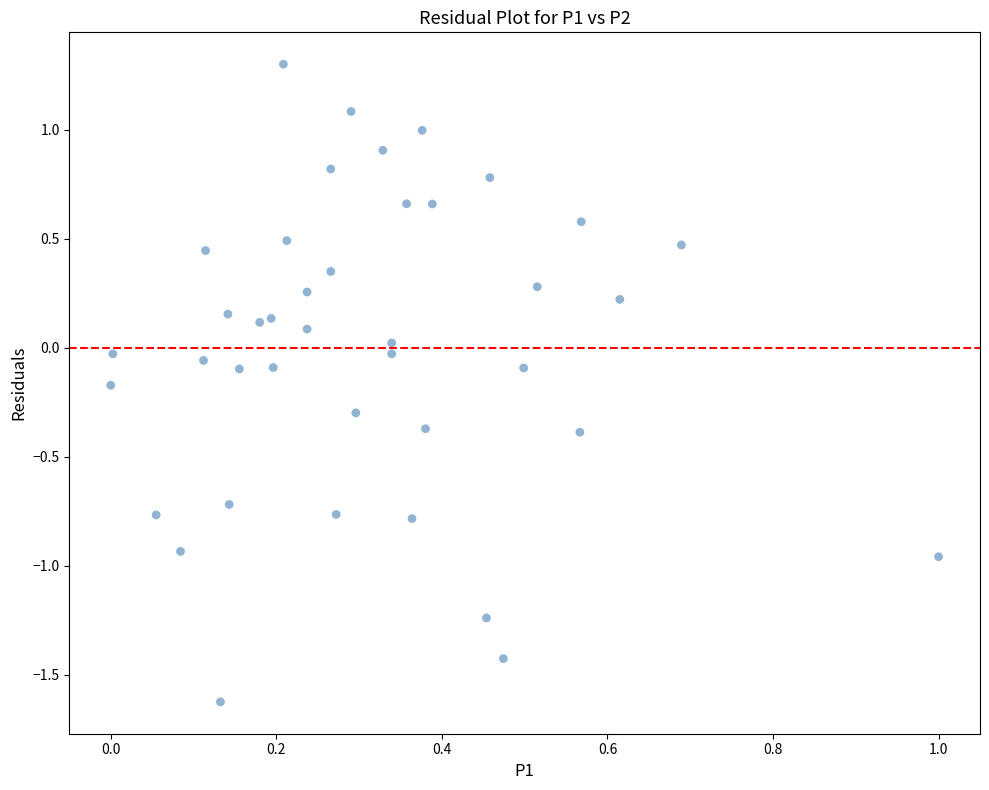

What is the range of X values (max minus min)?

1.0